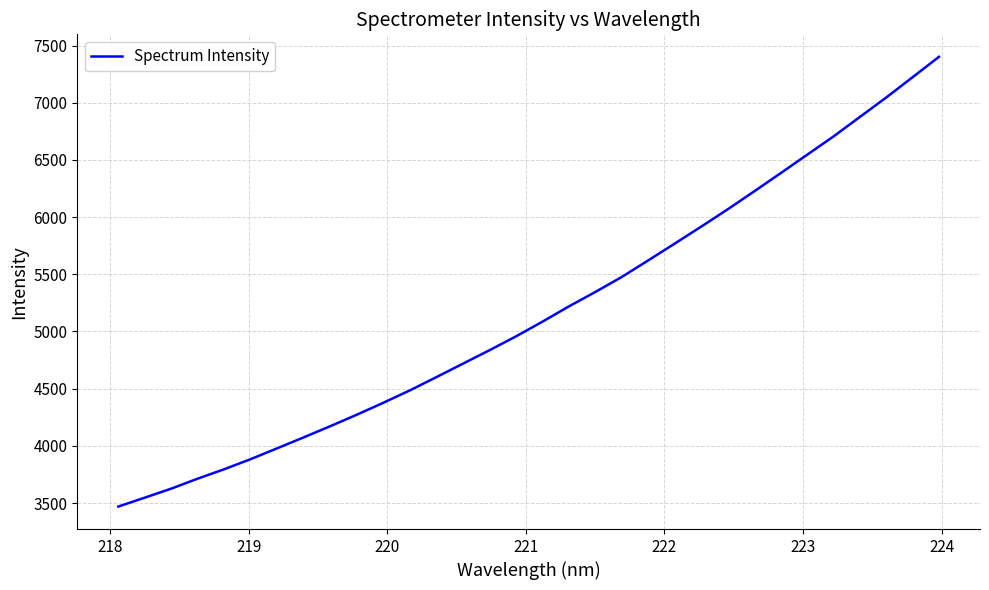

True or false: there are more than 2 points higher than both neighbors.

False